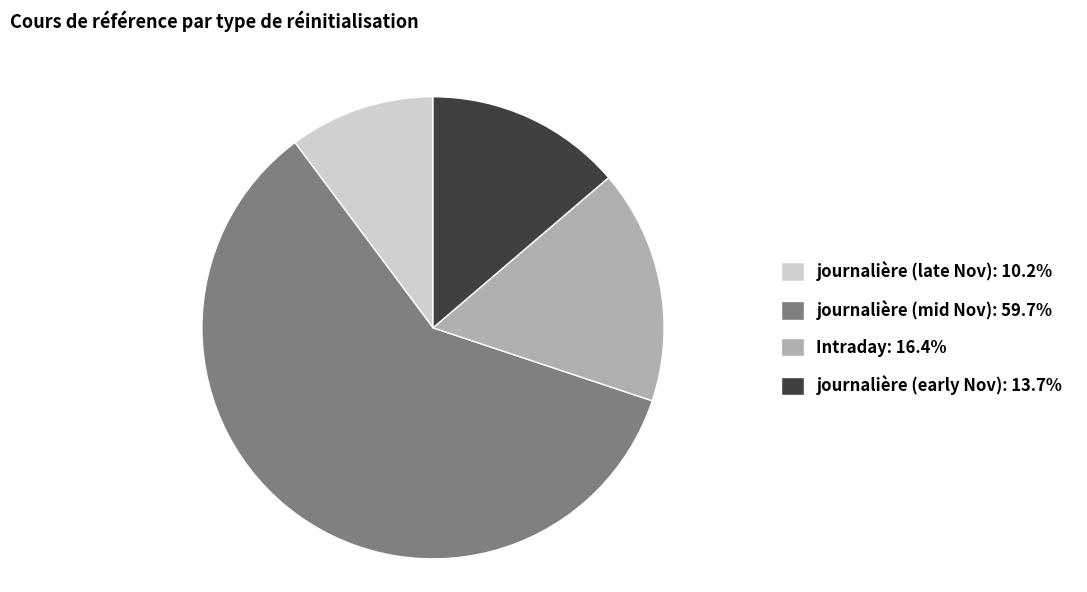

How many segments does this pie chart have?

4